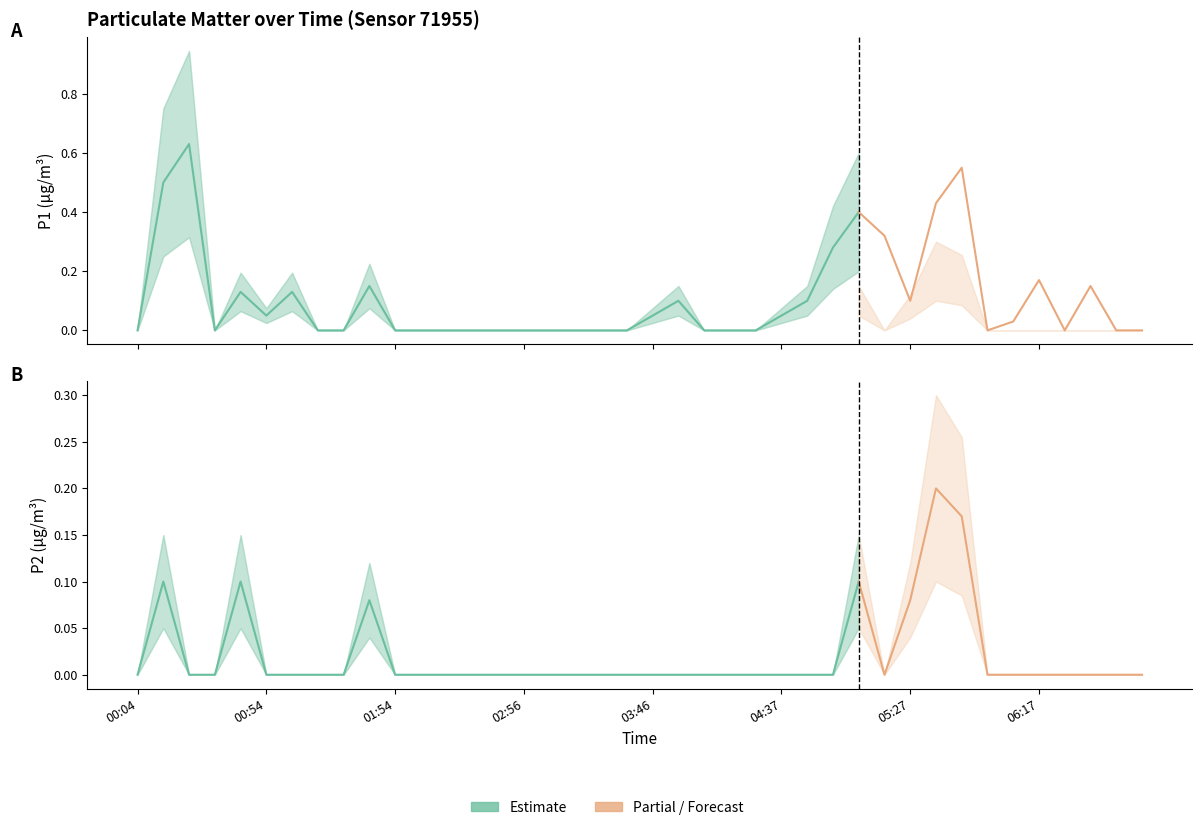

Is it true that P2 equals 0.0 at 06:37?

True